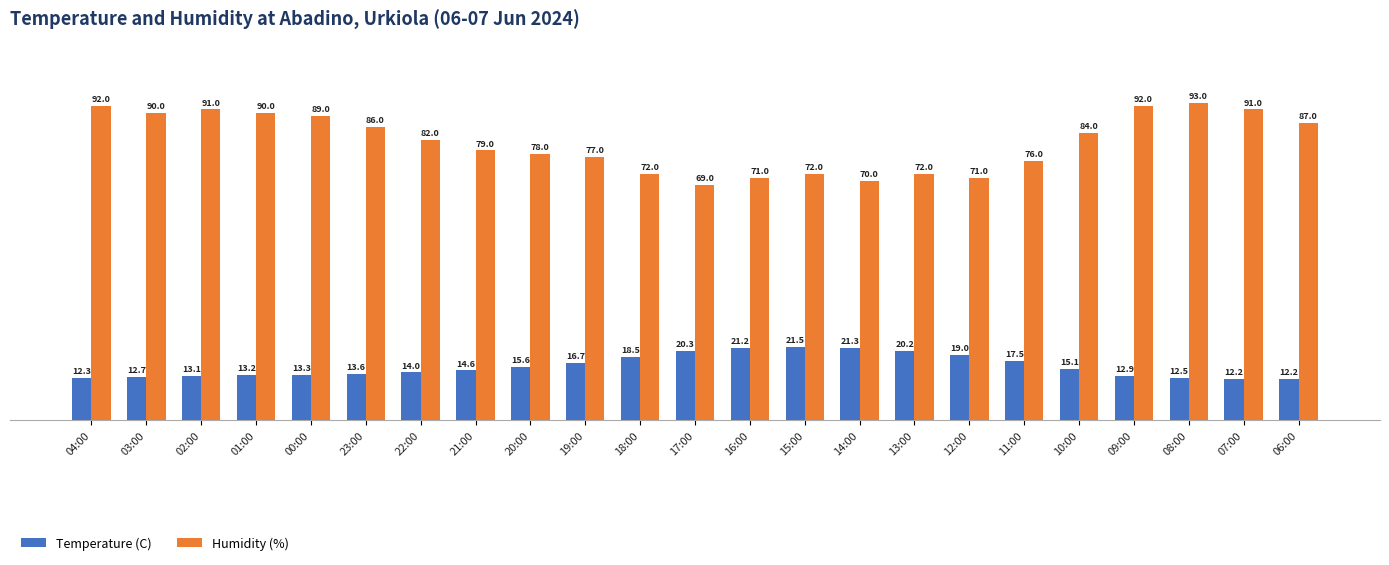

What is the maximum value for Temperature (C)?

21.5